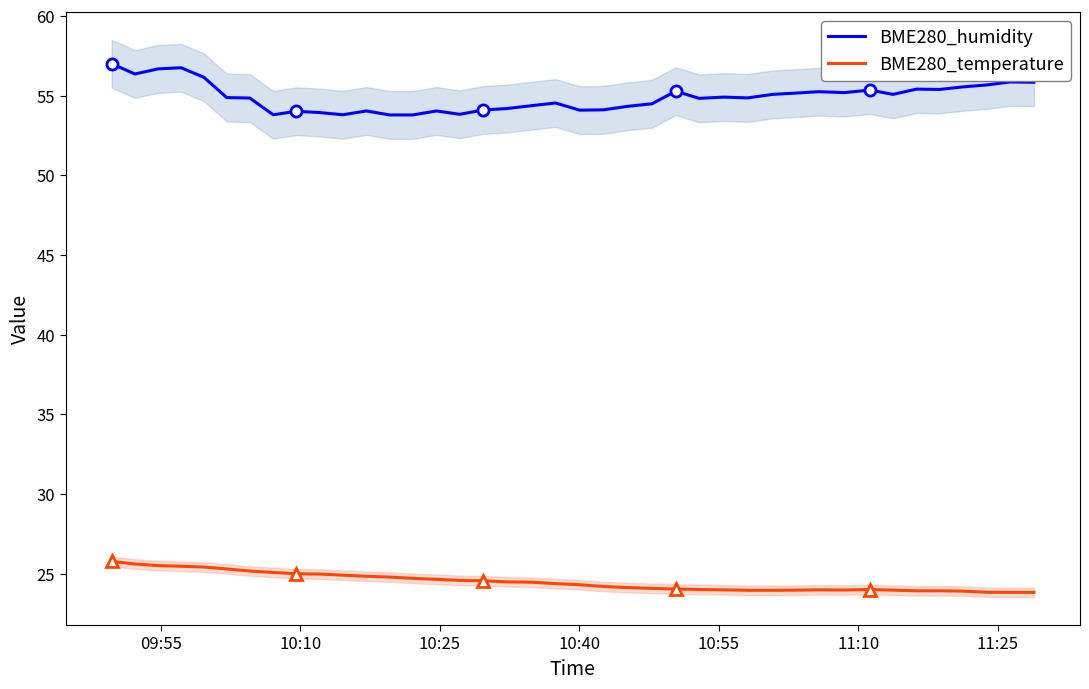

True or false: BME280_humidity and BME280_temperature cross at least once.

False